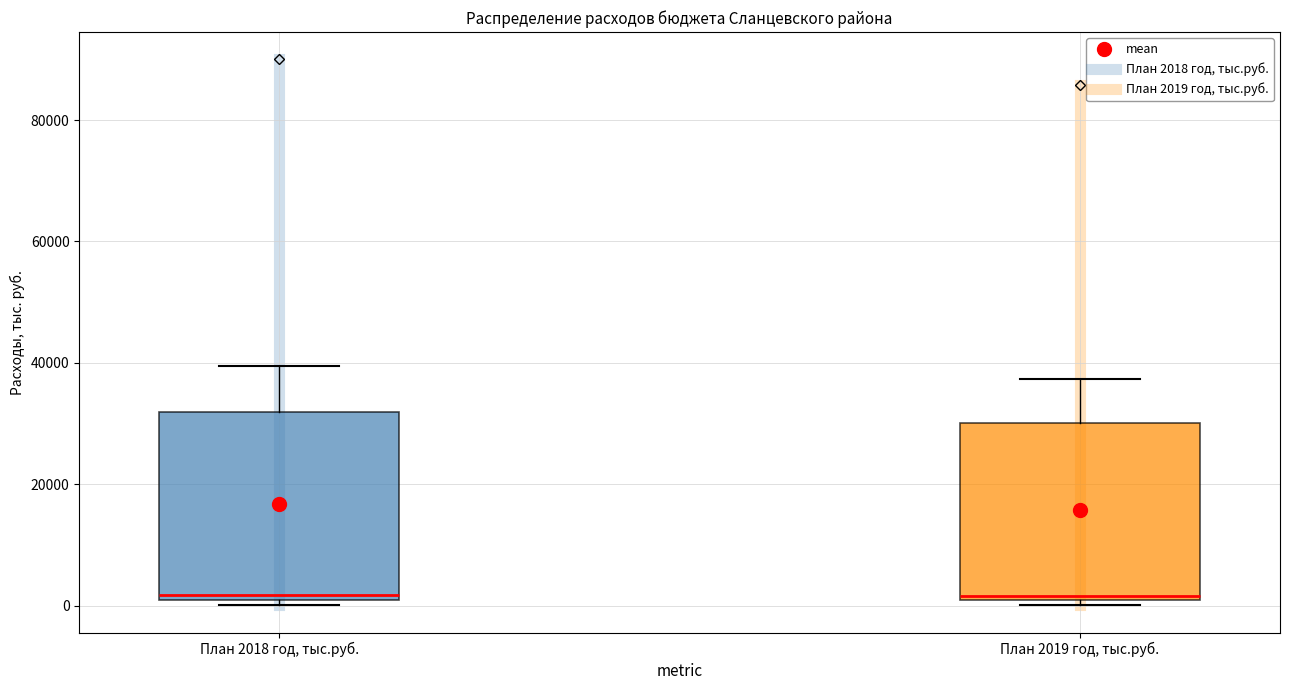

Where does the upper whisker of the box for План 2019 год, тыс.руб. end on the y-axis? The values are not printed on the chart, so give them approximately, as read against the axis.

38000